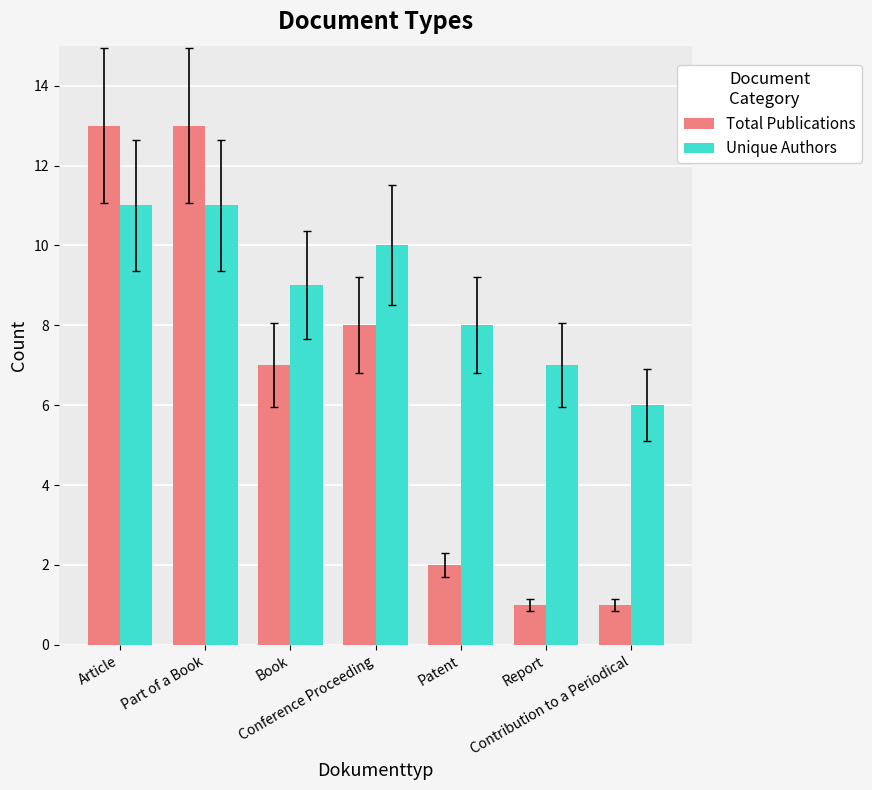

What is the maximum value for Unique Authors?

11